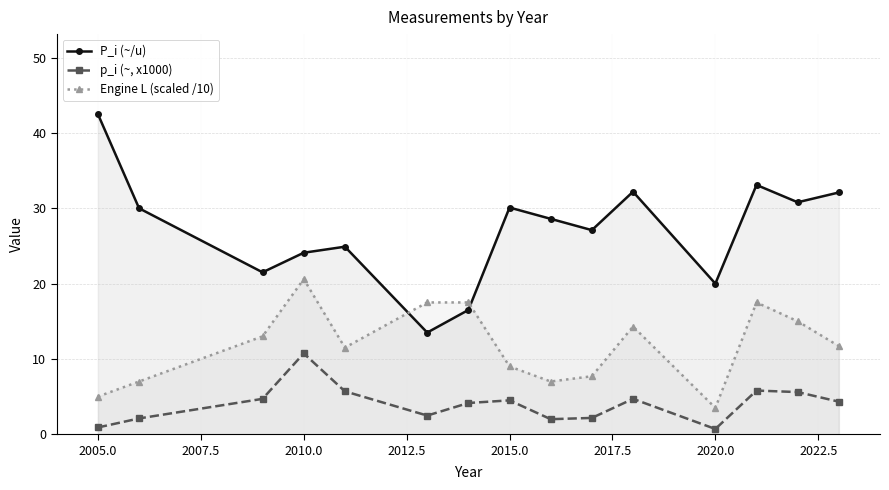

True or false: p_i (~, x1000) and Engine L (scaled /10) intersect in this chart.

False